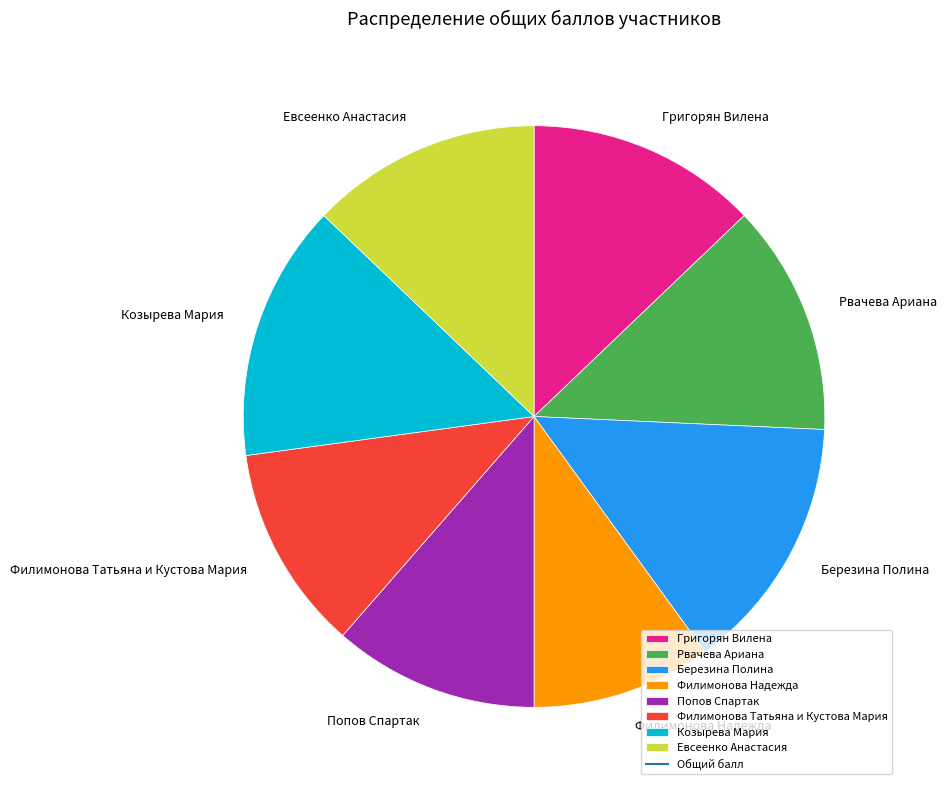

Which category has the smallest portion of the pie?

Филимонова Надежда